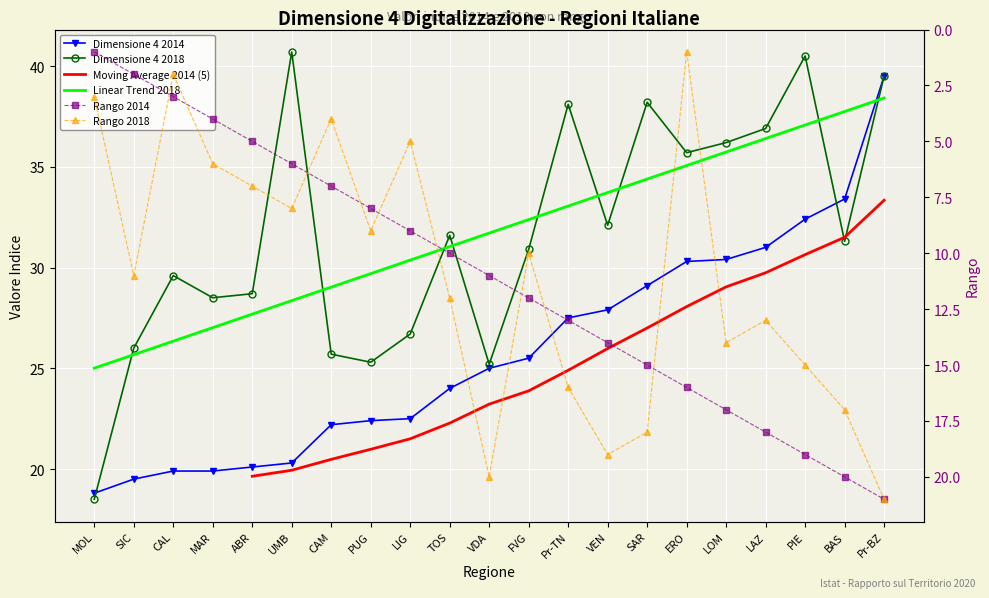

List the labels in order of Rango 2014 value, largest first.

Pr-BZ, BAS, PIE, LAZ, LOM, ERO, SAR, VEN, Pr-TN, FVG, VDA, TOS, LIG, PUG, CAM, UMB, ABR, MAR, CAL, SIC, MOL